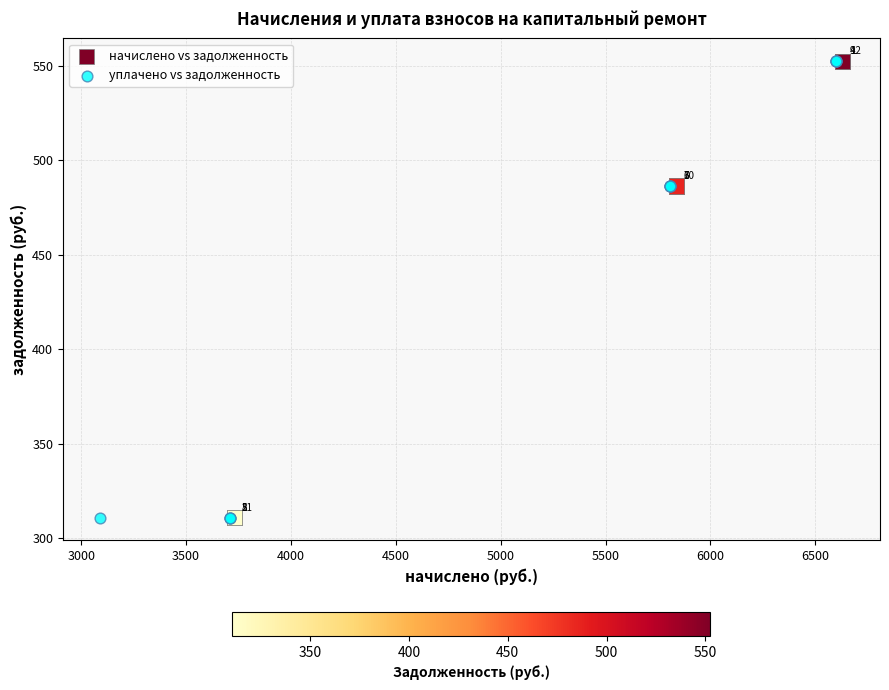

What are all the series names shown in the legend?

начислено vs задолженность, уплачено vs задолженность